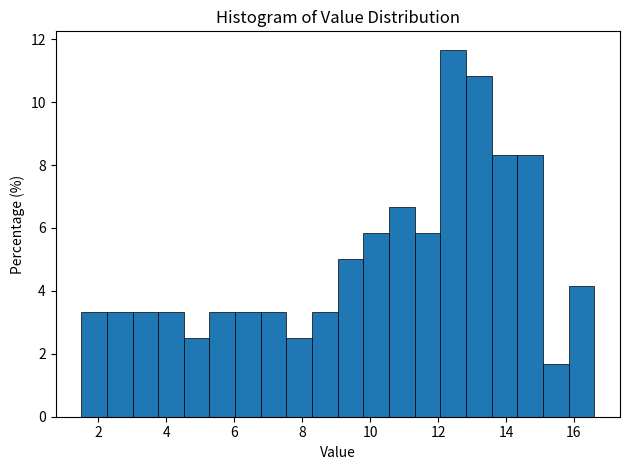

Around what value on the x-axis is the tallest bar? Give the approximate position of its centre, as read against the axis.

12.4